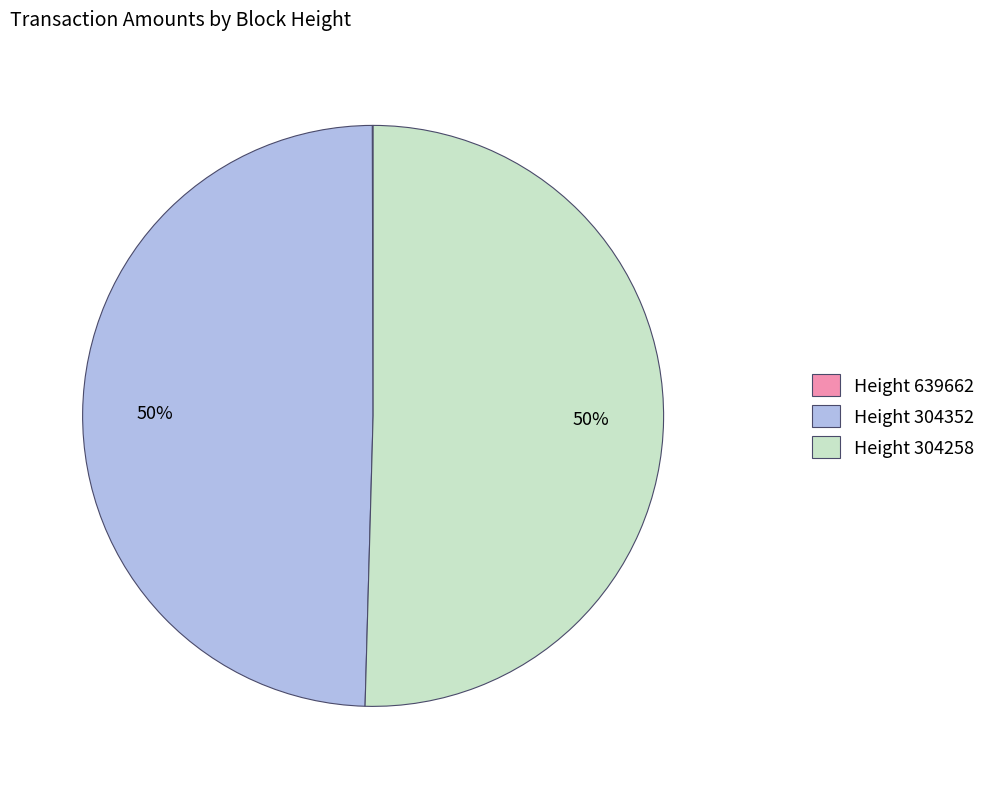

What is the majority slice?

Height 304258